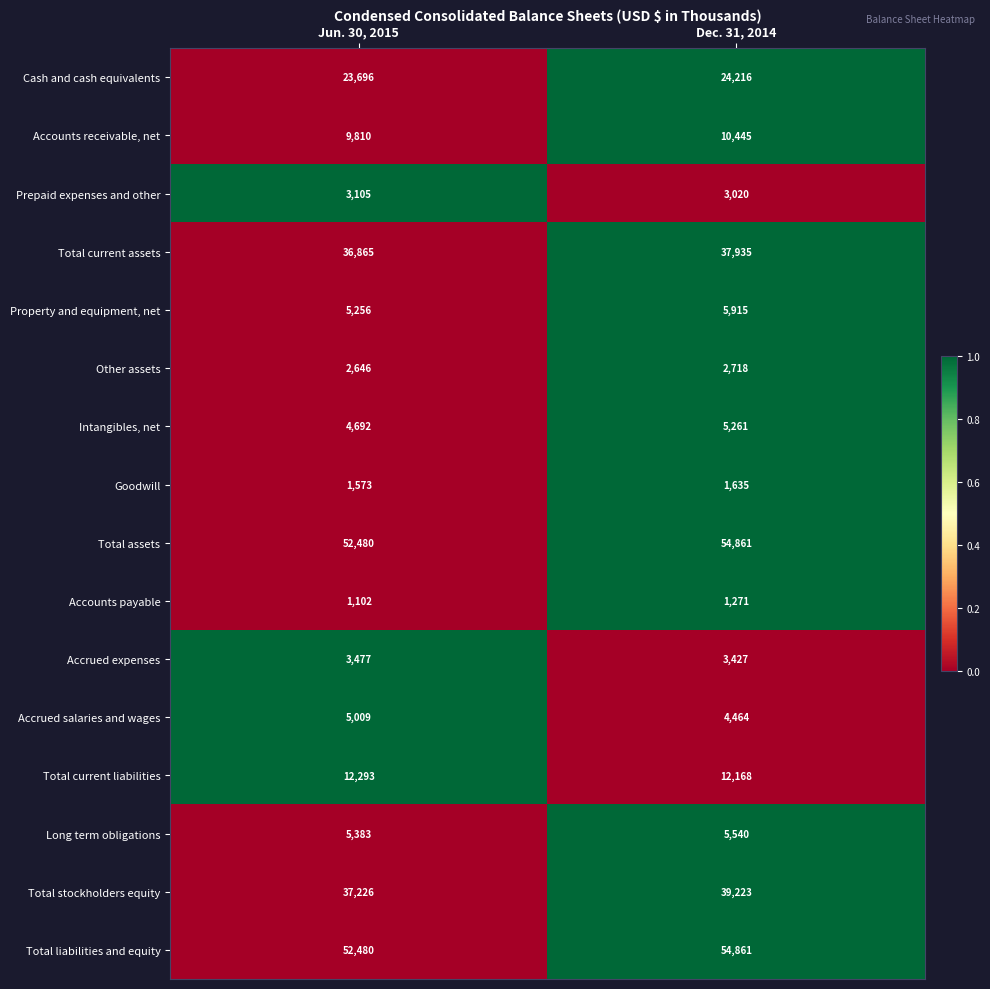

At which label is Accounts payable closest to 1186?

Jun. 30, 2015